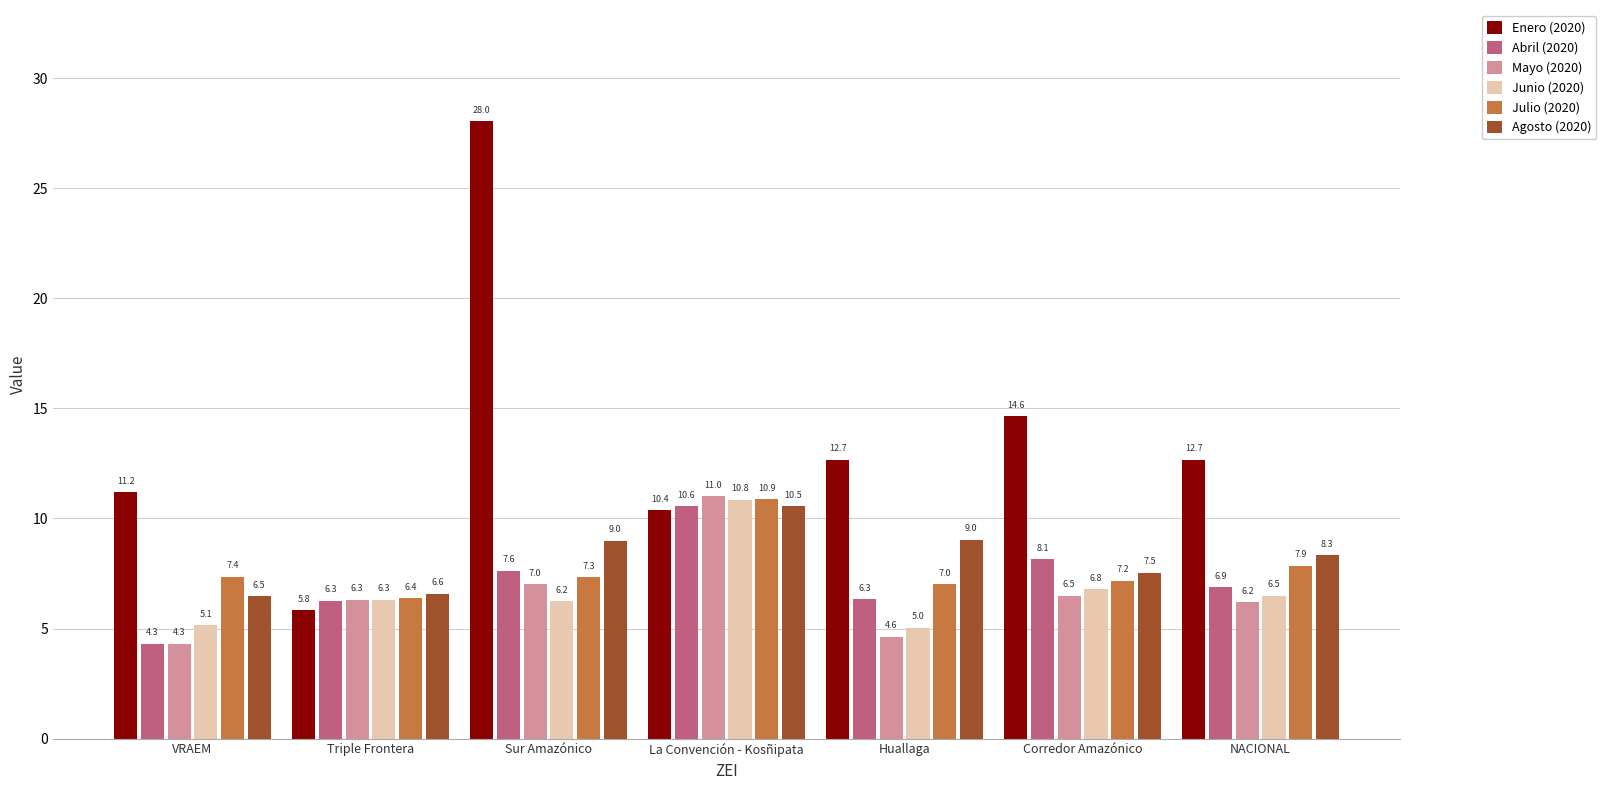

How many values in the Agosto (2020) series exceed 8?

4